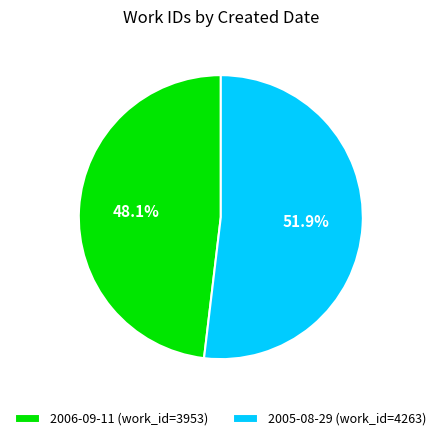

What is the smallest slice in the pie chart?

2006-09-11